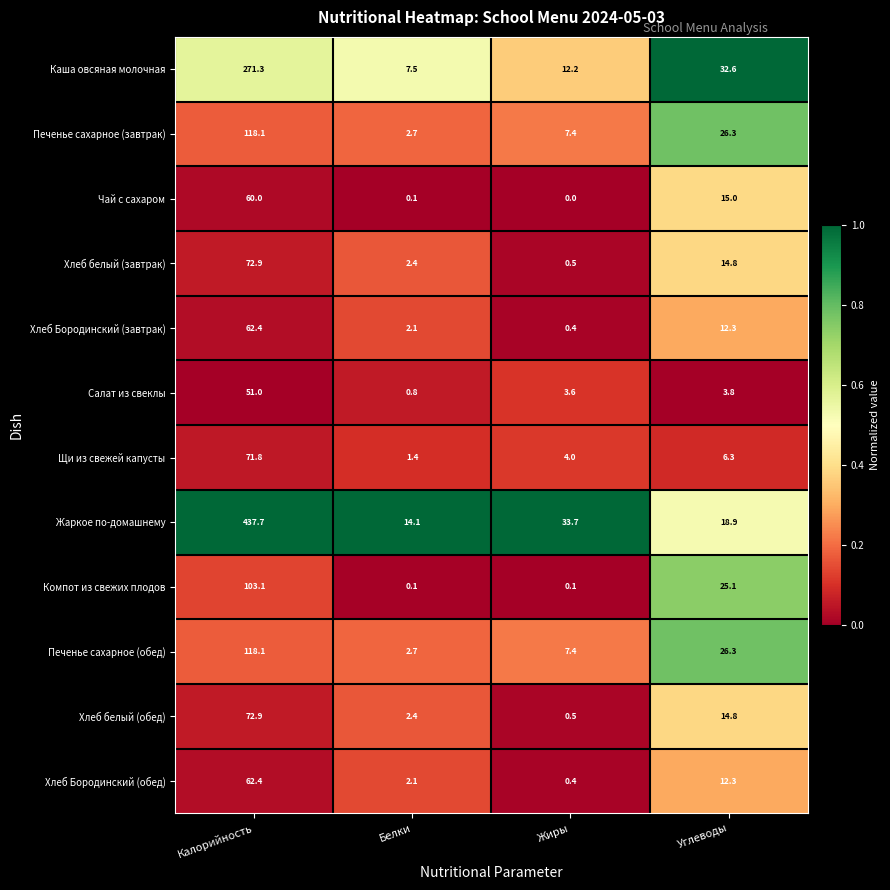

What is the sum of all Хлеб Бородинский (завтрак) values?

77.2